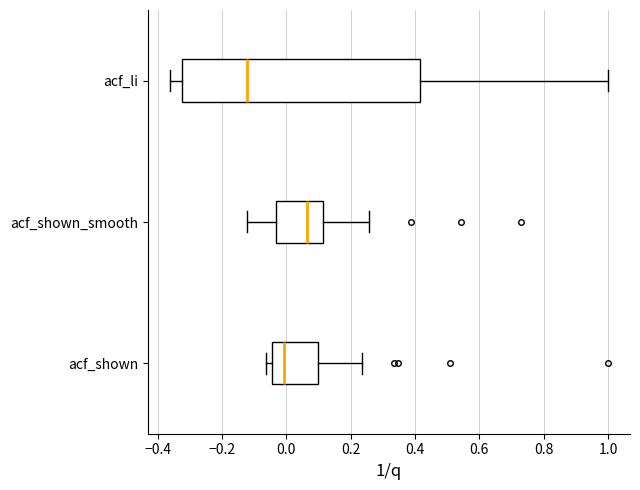

Which box's median line is the furthest to the left?

acf_li